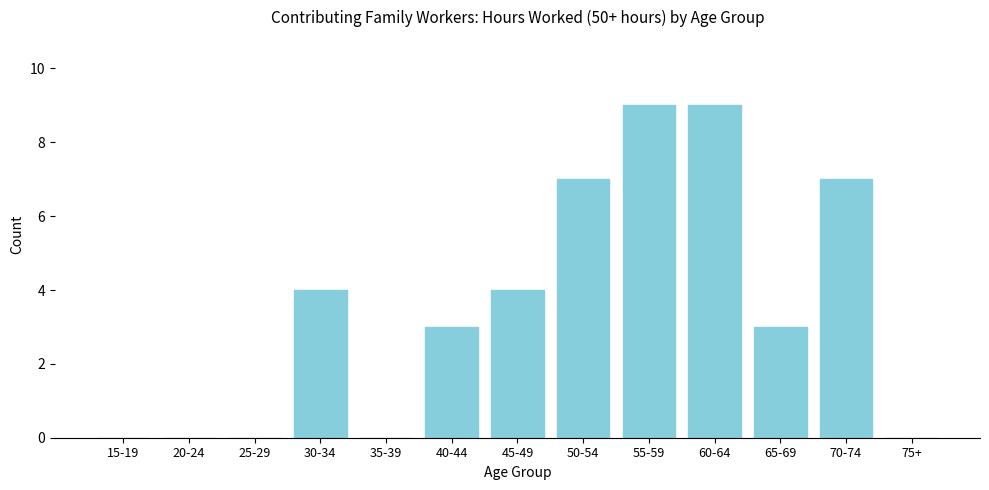

Reading left to right, what are all the values shown in this chart?

15-19=0	20-24=0	25-29=0	30-34=4	35-39=0	40-44=3	45-49=4	50-54=7	55-59=9	60-64=9	65-69=3	70-74=7	75+=0